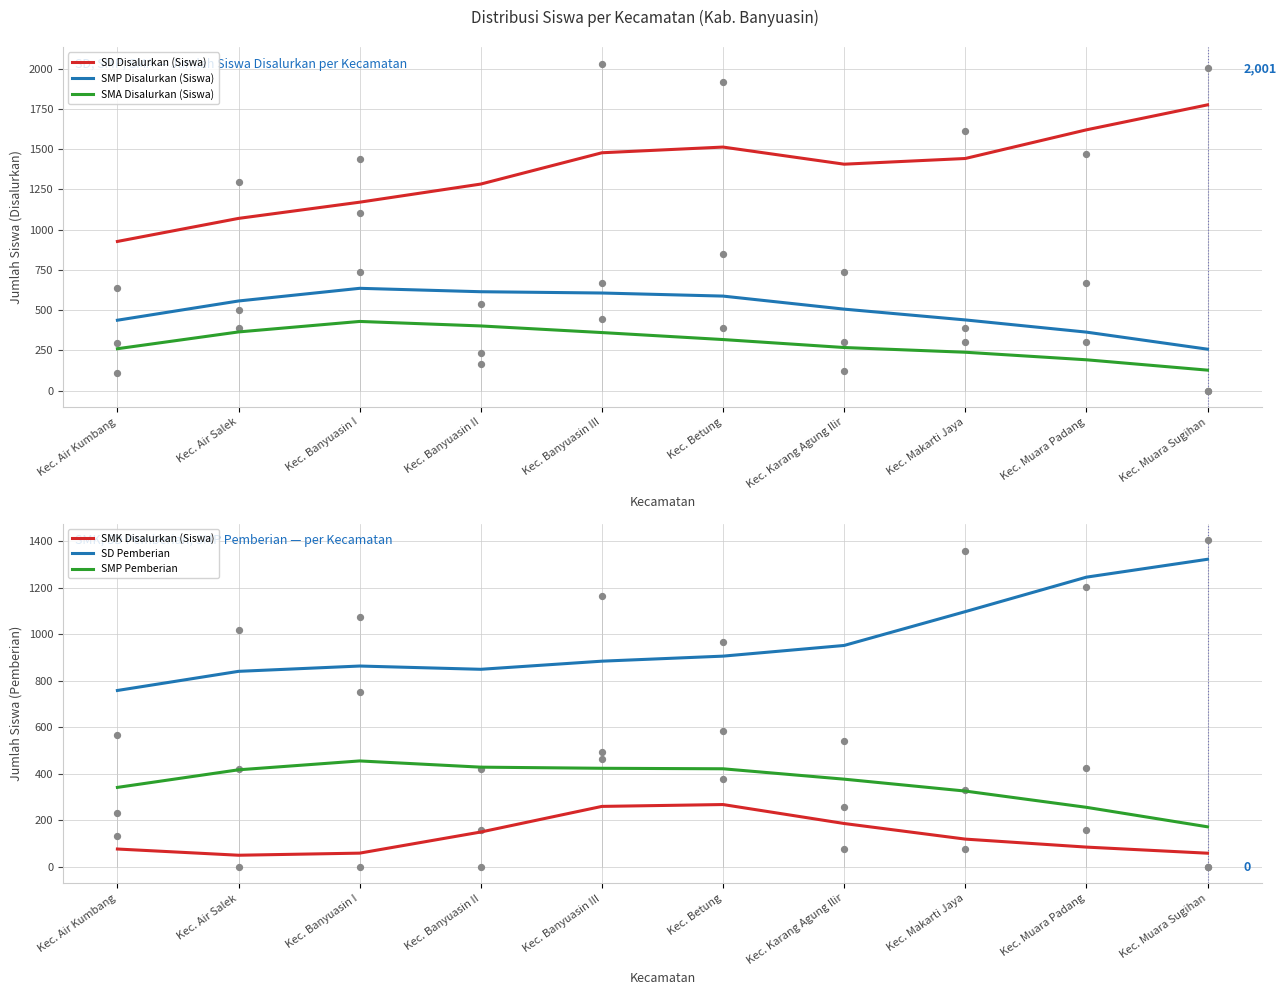

Which series reaches the maximum Y coordinate?

SD Disalurkan (Siswa)